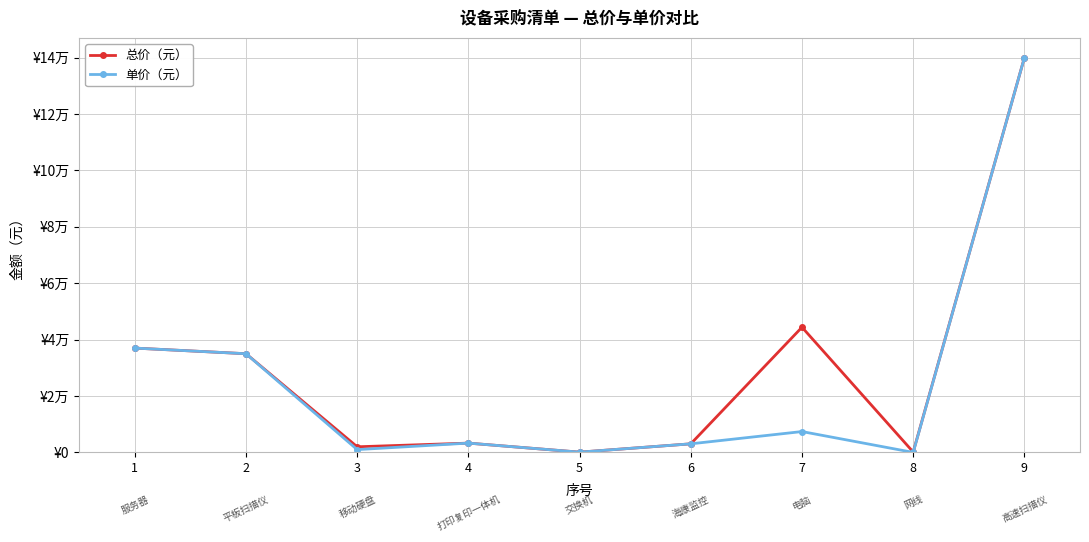

Is this an area chart (filled region under the line)?

No